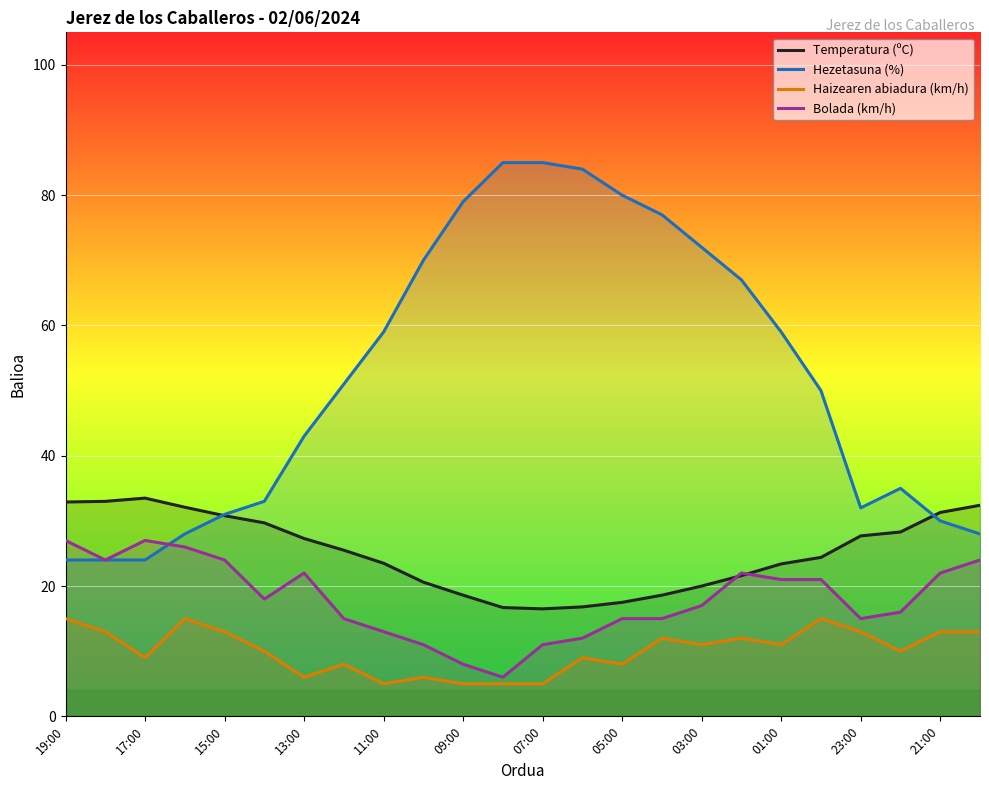

How many interior local valleys does the Bolada (km/h) series have?

4